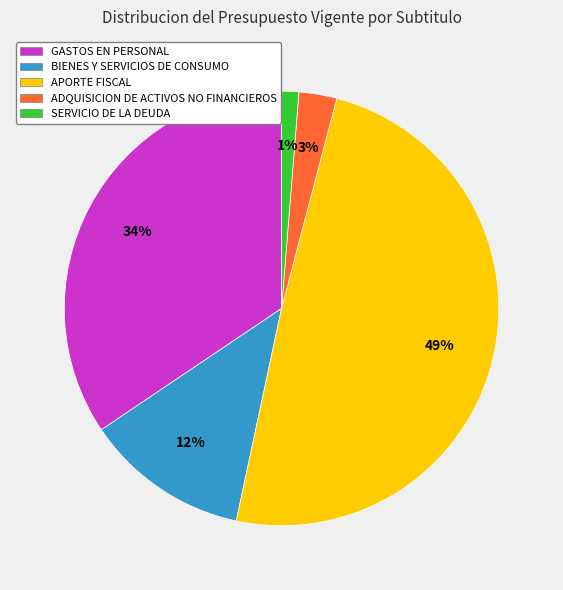

To the nearest percent, what percentage of the pie is ADQUISICION DE ACTIVOS NO FINANCIEROS?

3%